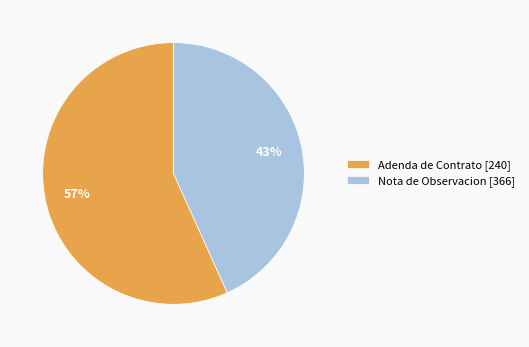

Combined, do Nota de Observacion [366] and Adenda de Contrato [240] account for over 50%?

Yes